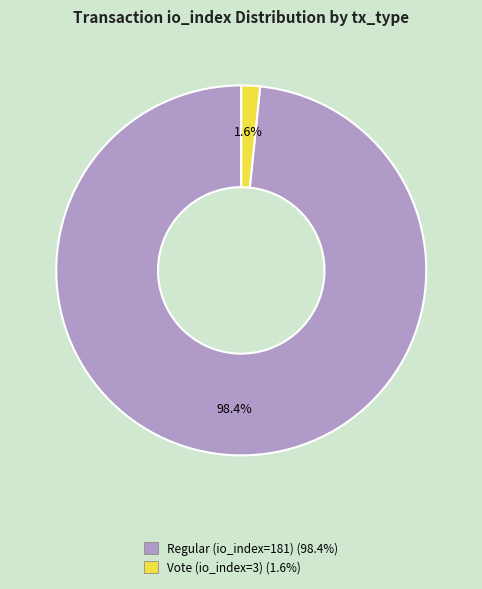

To the nearest percent, what portion does Vote (io_index=3) represent?

2%